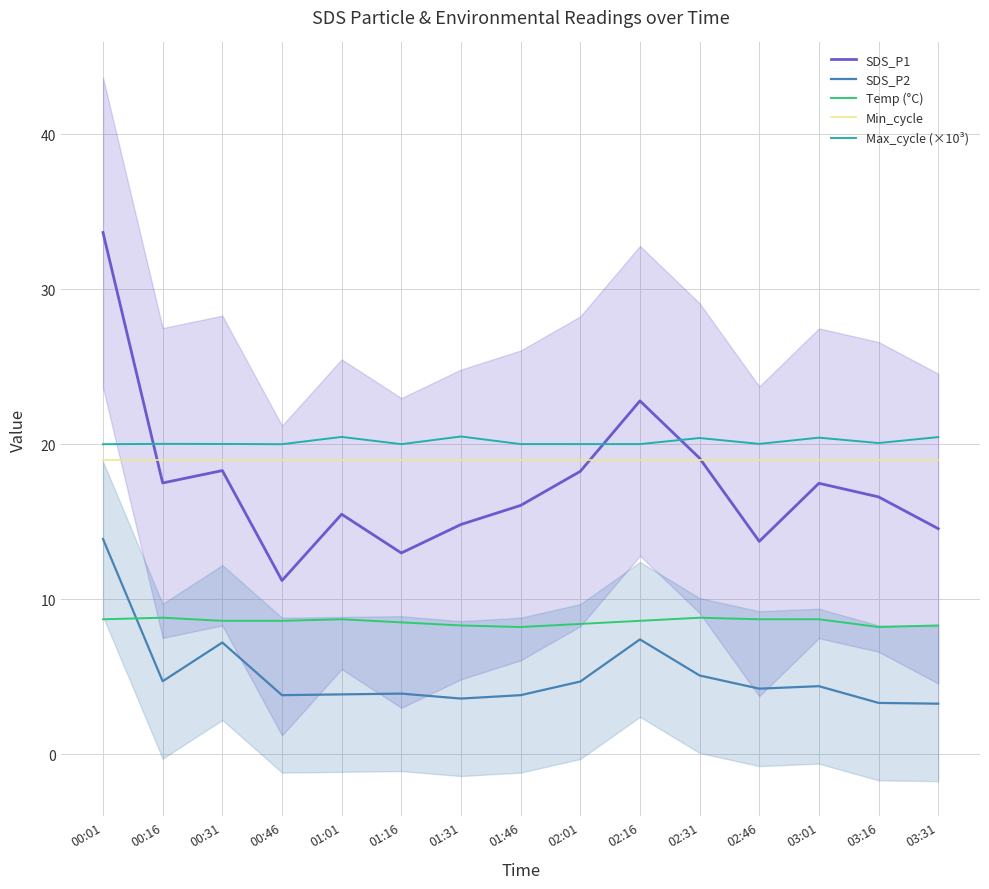

Which series has the widest spread of values?

SDS_P1